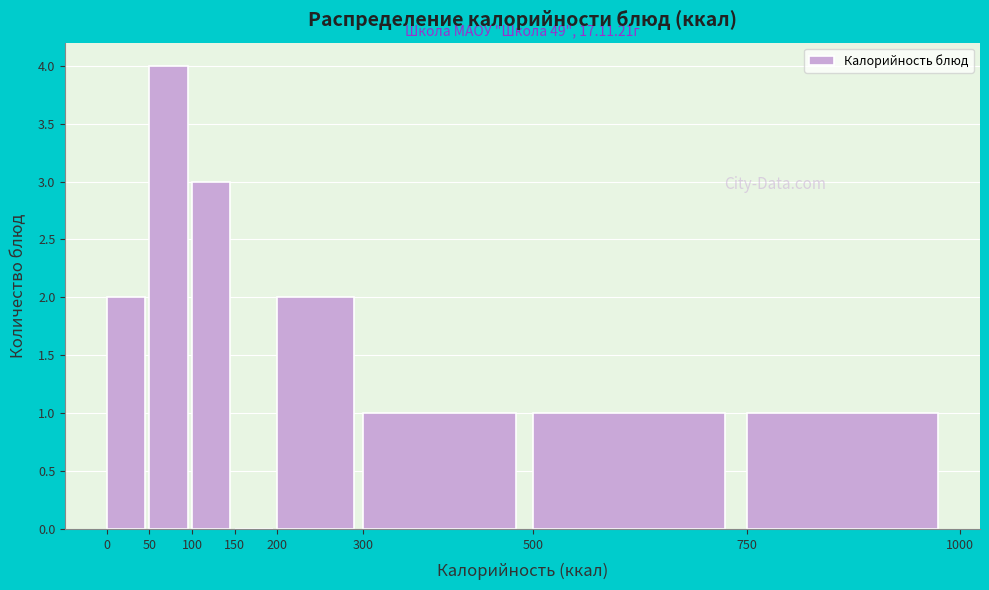

Over which range of the x-axis is the bar tallest?

50 to 100